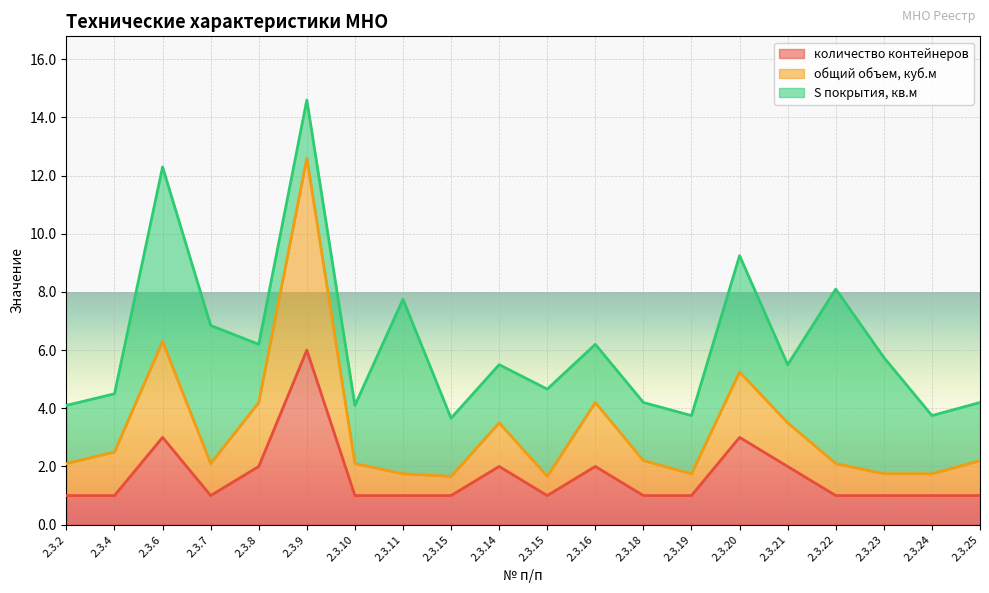

Is it true that количество контейнеров equals 2.0 at 2.3.16?

True